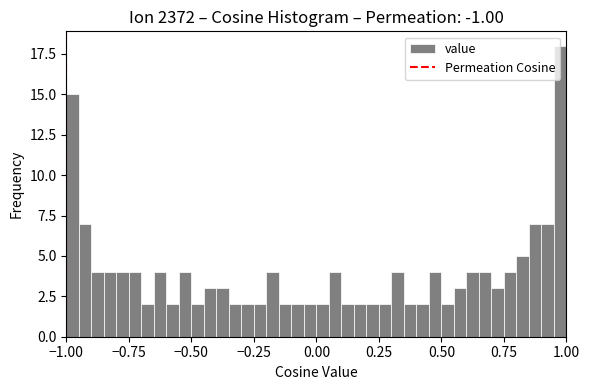

Around what value on the x-axis is the tallest bar? Give the approximate position of its centre, as read against the axis.

1.00